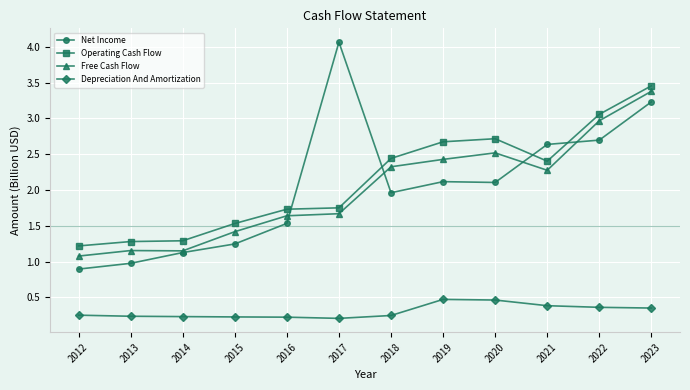

True or false: Depreciation And Amortization and Operating Cash Flow intersect in this chart.

False